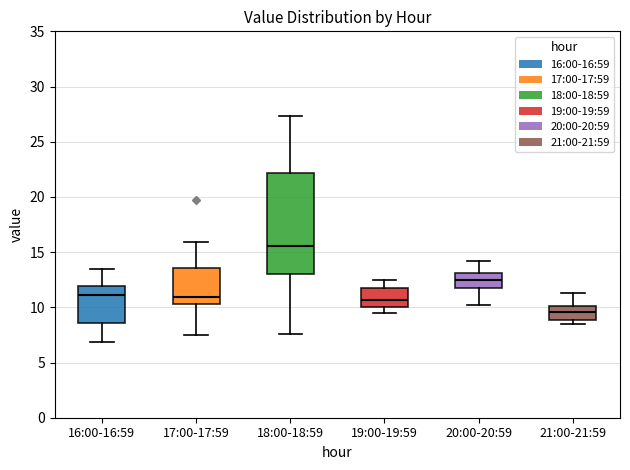

Reading left to right, read every box against the y-axis: the position of its median line, the range the box covers, and the ends of its whiskers. The values are not printed on the chart, so give them approximately, as read against the axis.

16:00-16:59: median 11.0, box 8.5 to 12.0, whiskers 7.0 to 13.5
17:00-17:59: median 11.0, box 10.5 to 13.5, whiskers 7.5 to 16.0
18:00-18:59: median 15.5, box 13.0 to 22.0, whiskers 7.5 to 27.5
19:00-19:59: median 10.5, box 10.0 to 12.0, whiskers 9.5 to 12.5
20:00-20:59: median 12.5, box 11.5 to 13.0, whiskers 10.0 to 14.0
21:00-21:59: median 9.5, box 9.0 to 10.0, whiskers 8.5 to 11.5